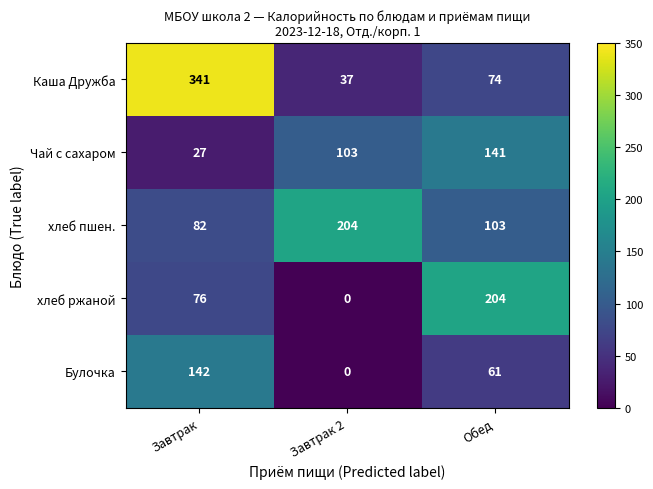

Reading left to right, transcribe all the data shown in this chart.

Каша Дружба: Завтрак=341	Завтрак 2=37	Обед=74
Чай с сахаром: Завтрак=27	Завтрак 2=103	Обед=141
хлеб пшен.: Завтрак=82	Завтрак 2=204	Обед=103
хлеб ржаной: Завтрак=76	Завтрак 2=0	Обед=204
Булочка: Завтрак=142	Завтрак 2=0	Обед=61